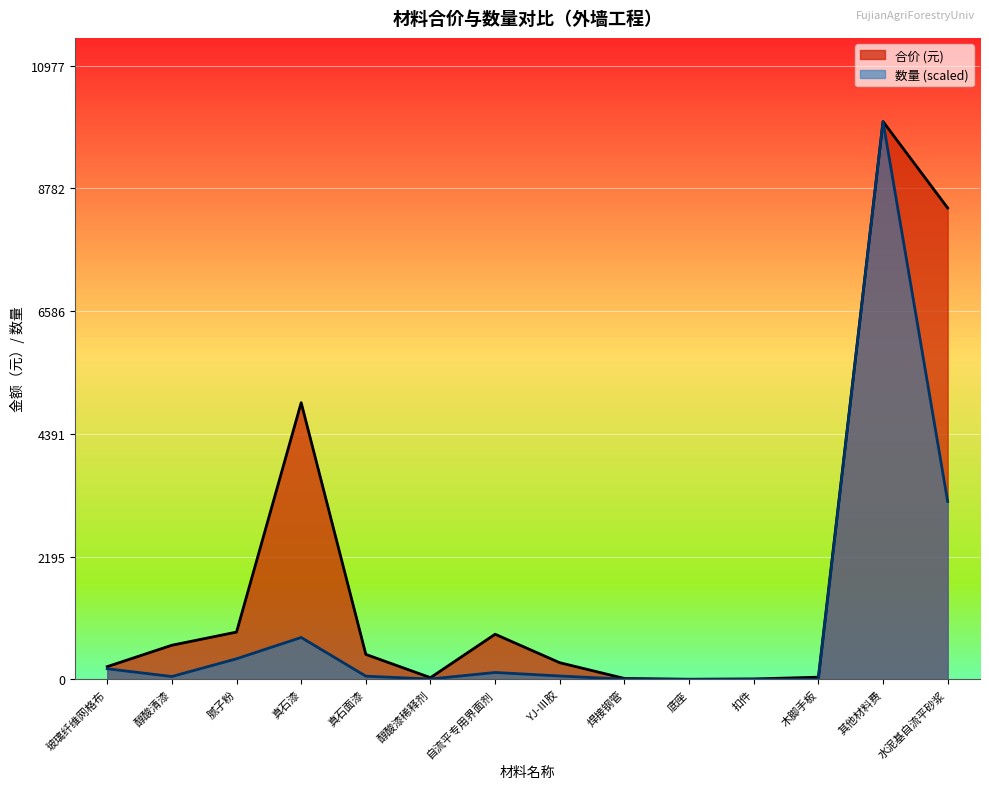

Is it true that 数量 equals 59.4 at YJ-Ⅲ胶?

True